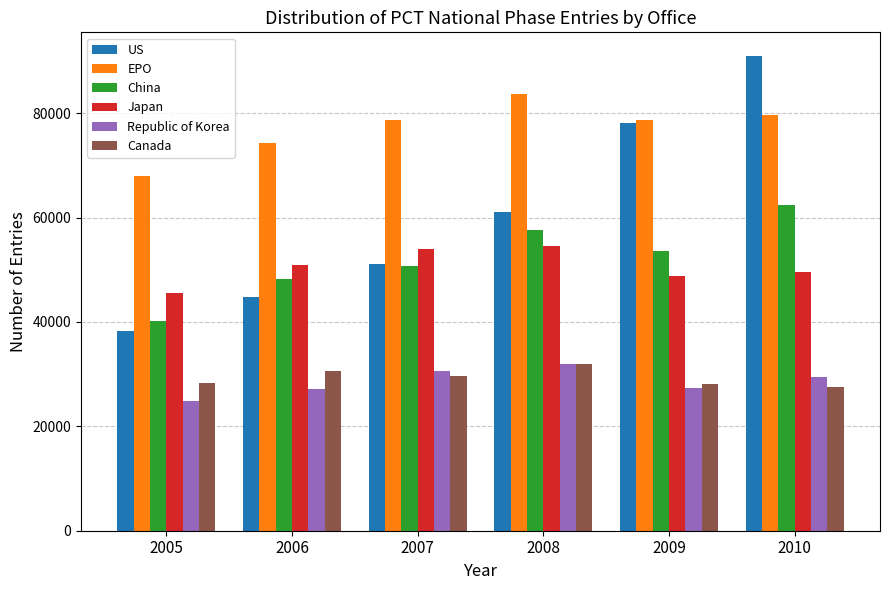

Rank the categories by US value from highest to lowest.

2010, 2009, 2008, 2007, 2006, 2005